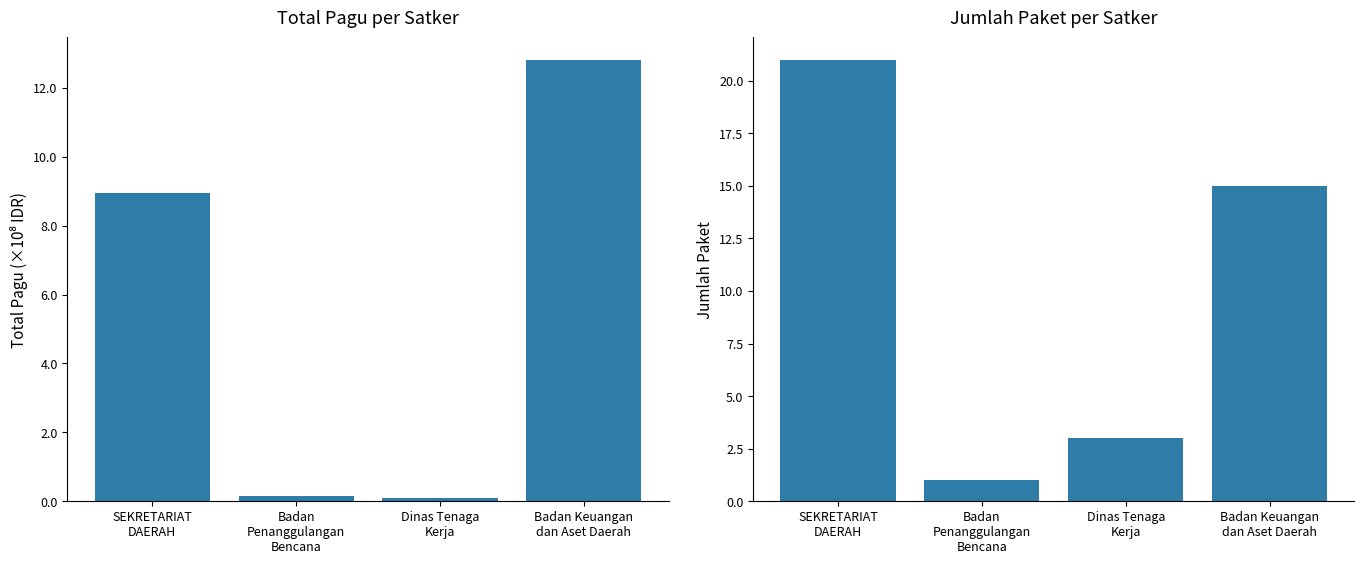

The Jumlah Paket series shows 2 at Badan
Penanggulangan
Bencana. True or false?

False